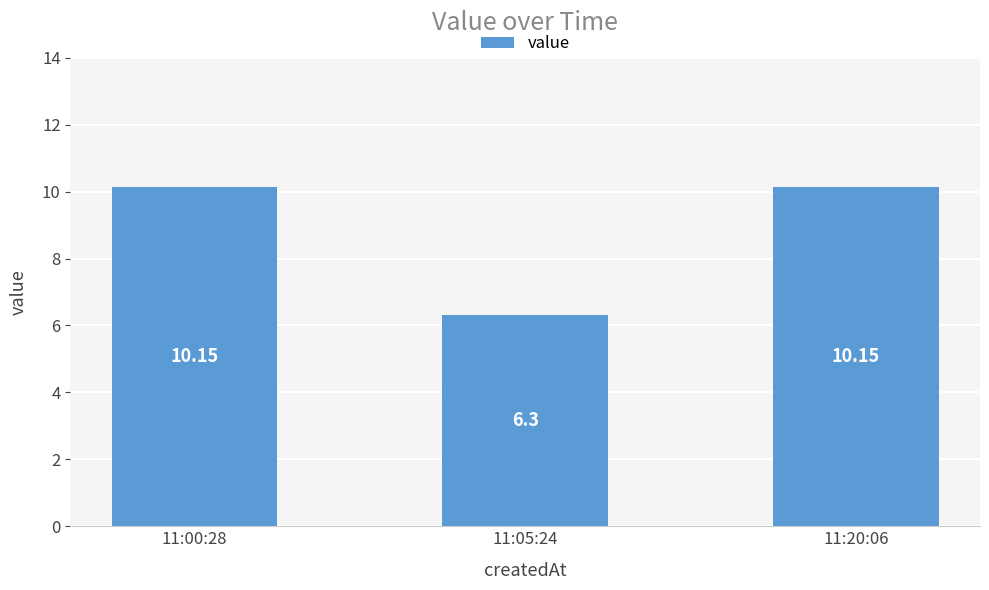

What is the label of the 3rd bar from the right?

11:00:28